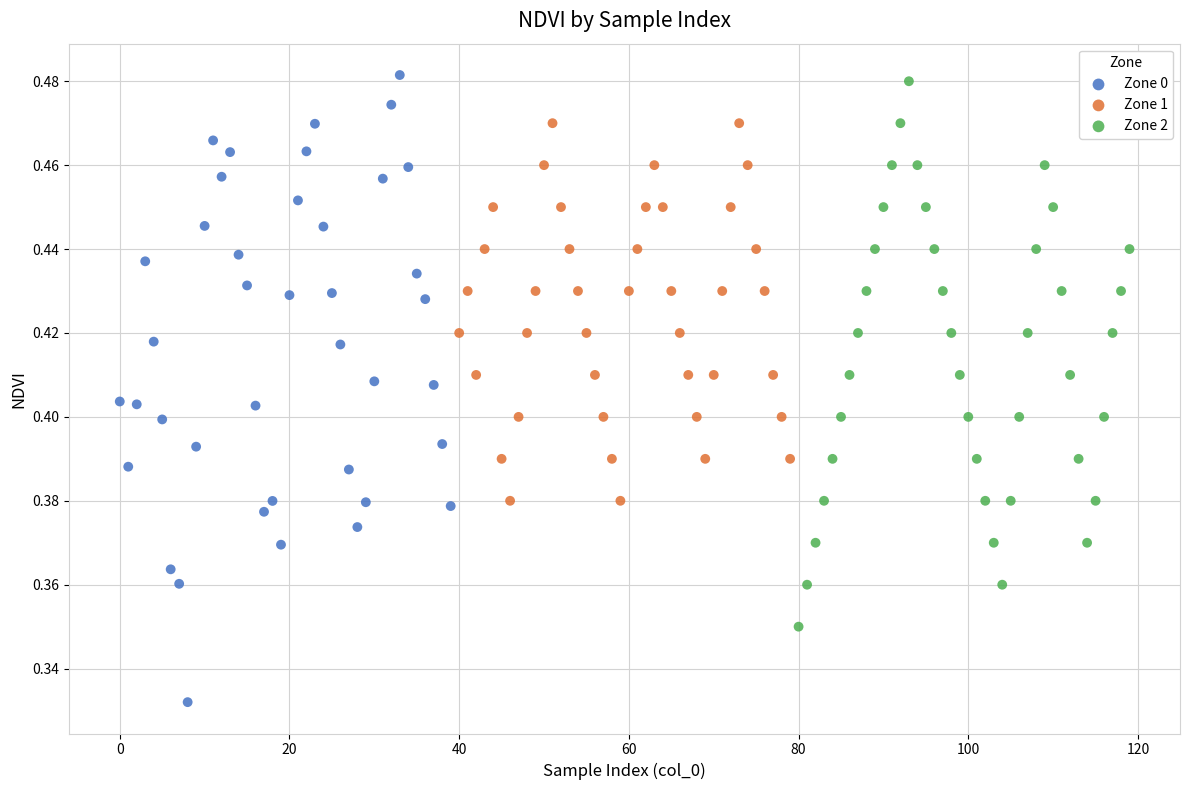

Which series contains the lowest Y value?

Zone 0